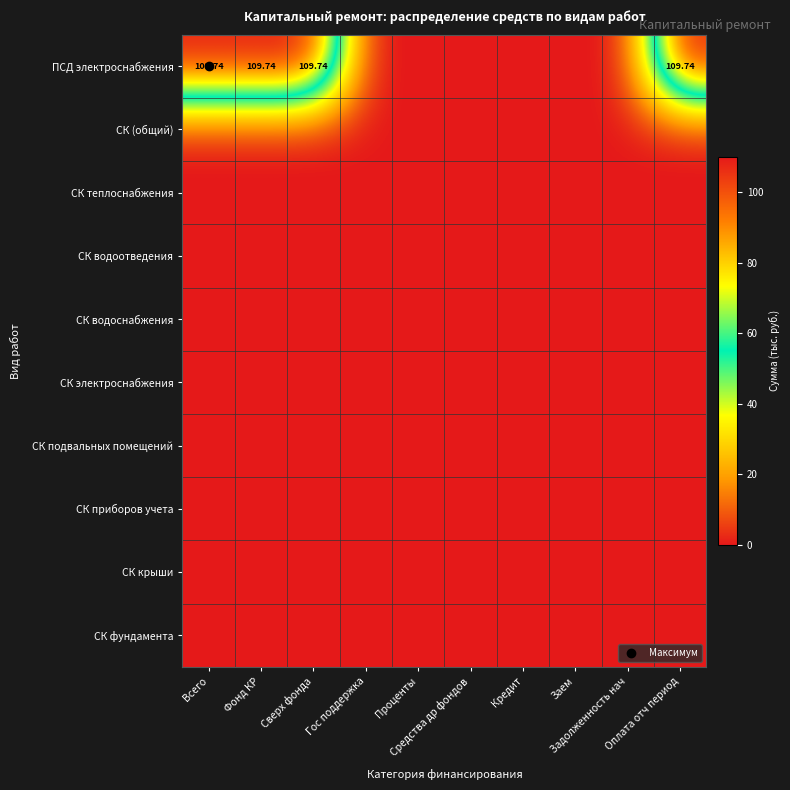

At how many categories does at least one series exceed 10?

4